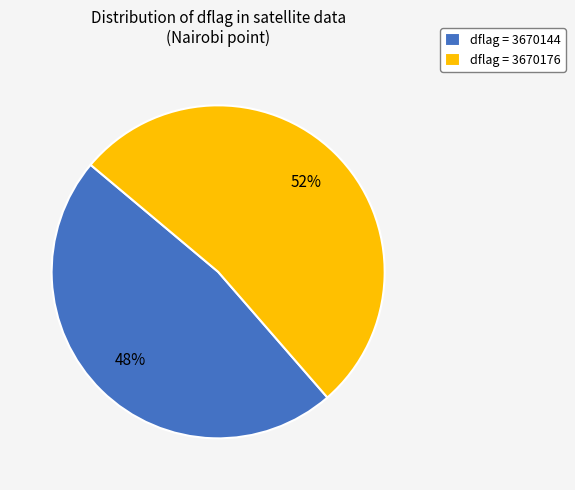

Rank the categories by value from lowest to highest.

dflag = 3670144, dflag = 3670176